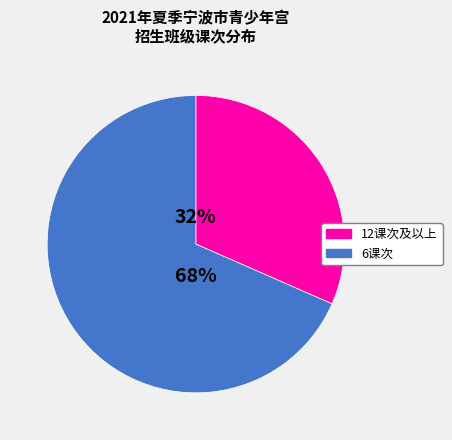

Does any single category account for the majority?

Yes